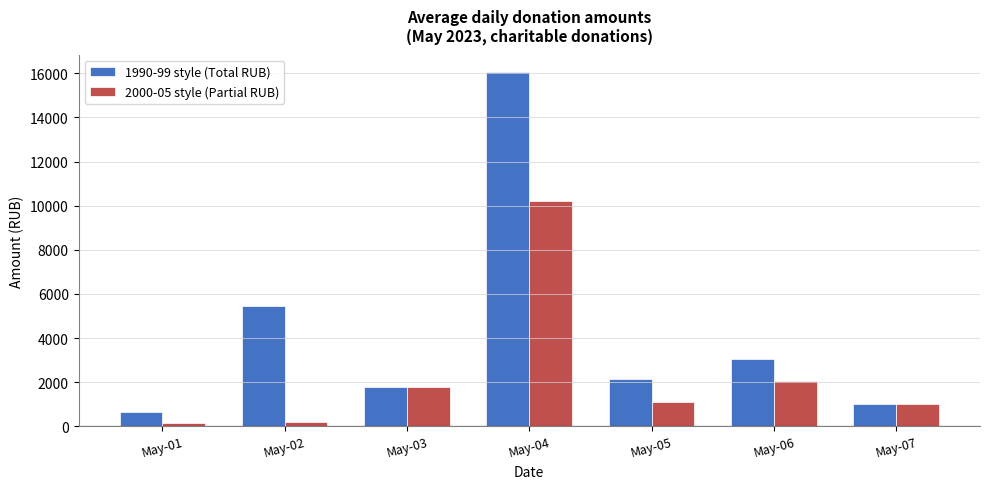

At how many categories does at least one series exceed 8301?

1